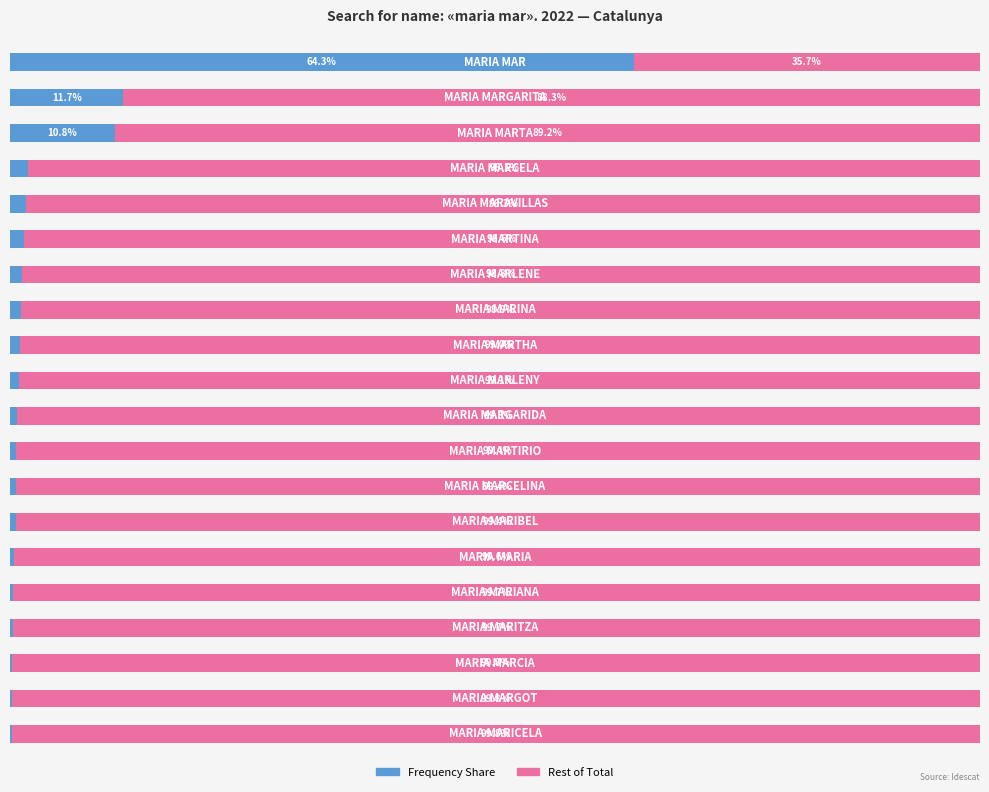

The Rest series shows 99.4 at 12. True or false?

True